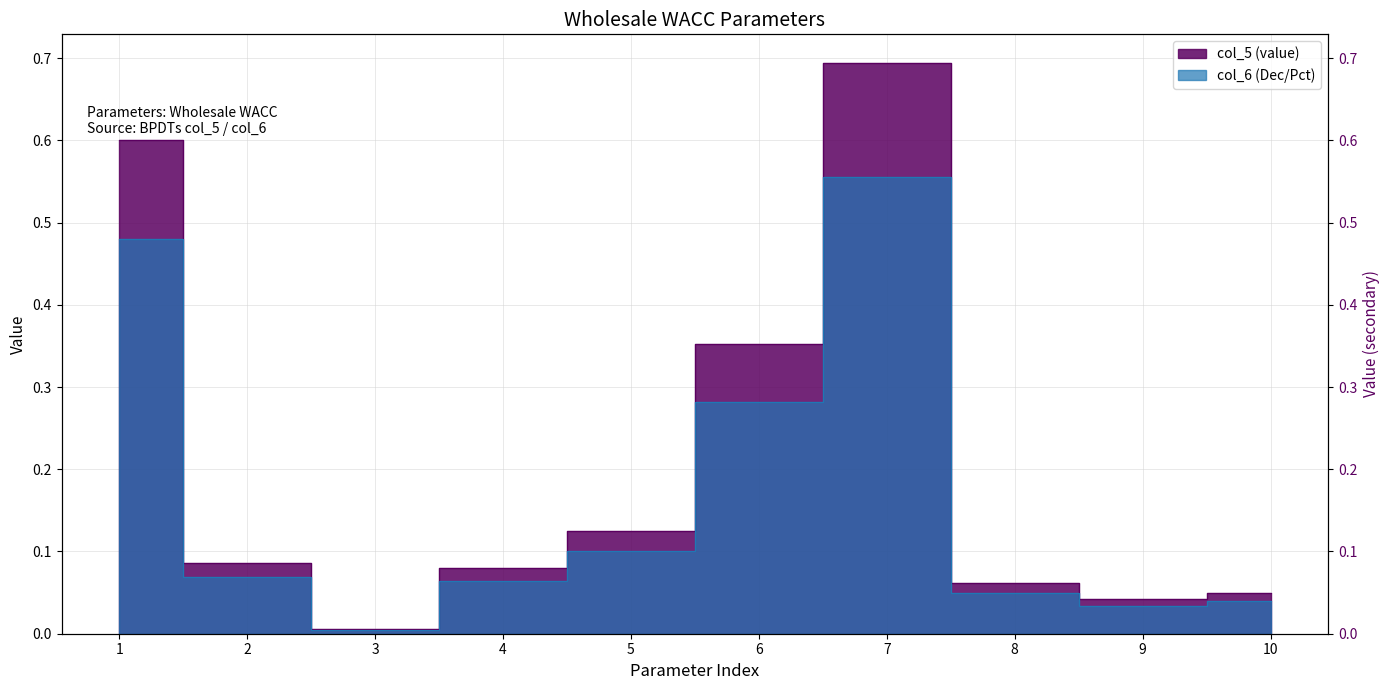

At which label is col_6 (Dec/Pct) closest to 0?

3